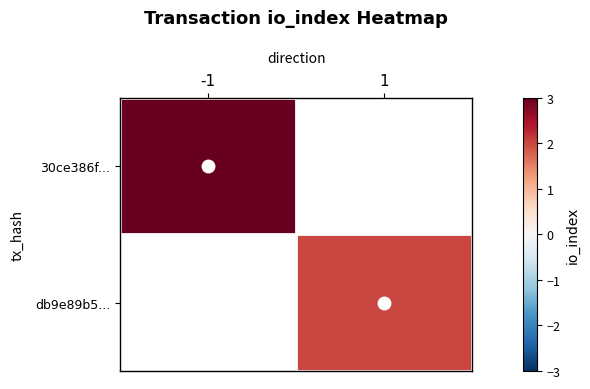

List the labels in order of 30ce386f... value, largest first.

-1, 1